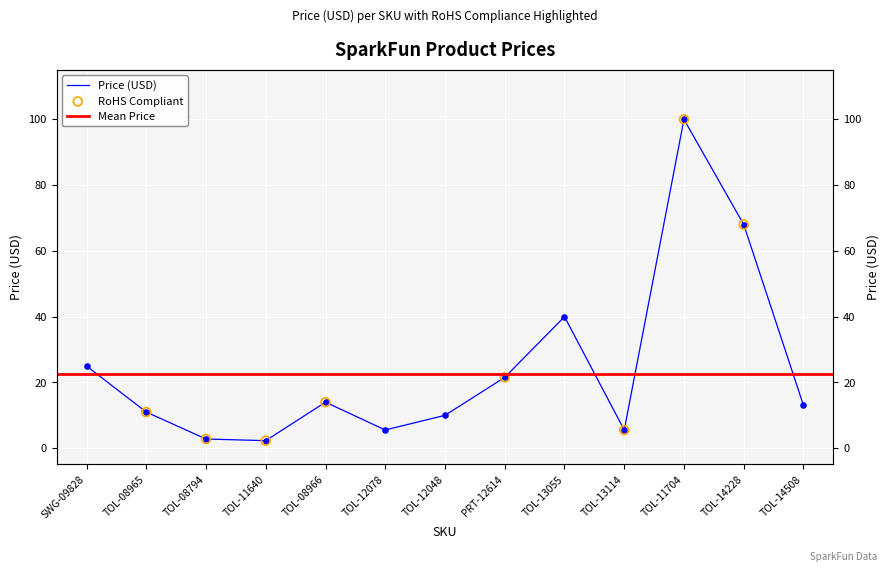

What is the change in value from TOL-12078 to TOL-12048?

+4.4